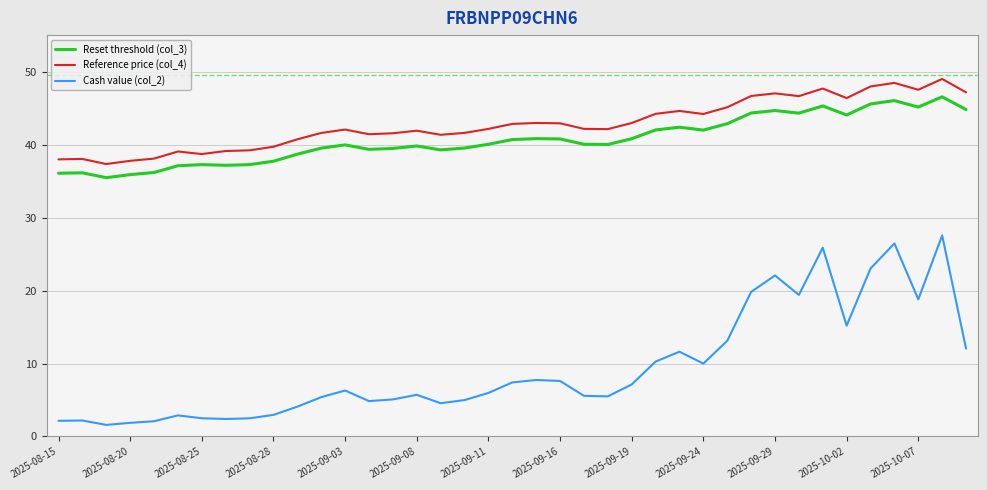

List the series in order of their peak value, lowest first.

Cash value (col_2), Reset threshold (col_3), Reference price (col_4)